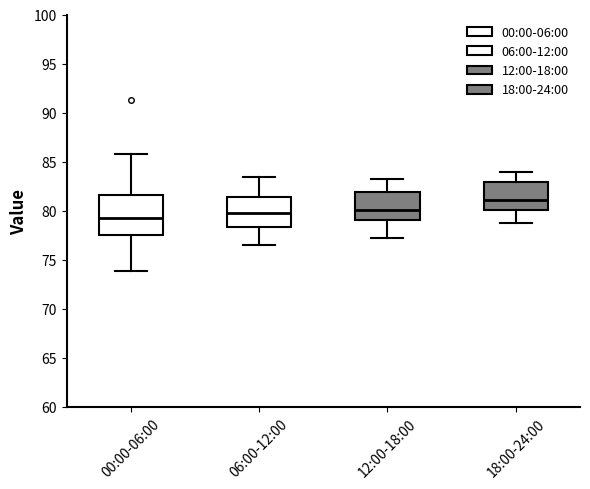

Reading left to right, read every box against the y-axis: the position of its median line, the range the box covers, and the ends of its whiskers. The values are not printed on the chart, so give them approximately, as read against the axis.

00:00-06:00: median 79.0, box 77.5 to 81.5, whiskers 74.0 to 86.0
06:00-12:00: median 80.0, box 78.5 to 81.5, whiskers 76.5 to 83.5
12:00-18:00: median 80.0, box 79.0 to 82.0, whiskers 77.5 to 83.5
18:00-24:00: median 81.0, box 80.0 to 83.0, whiskers 79.0 to 84.0